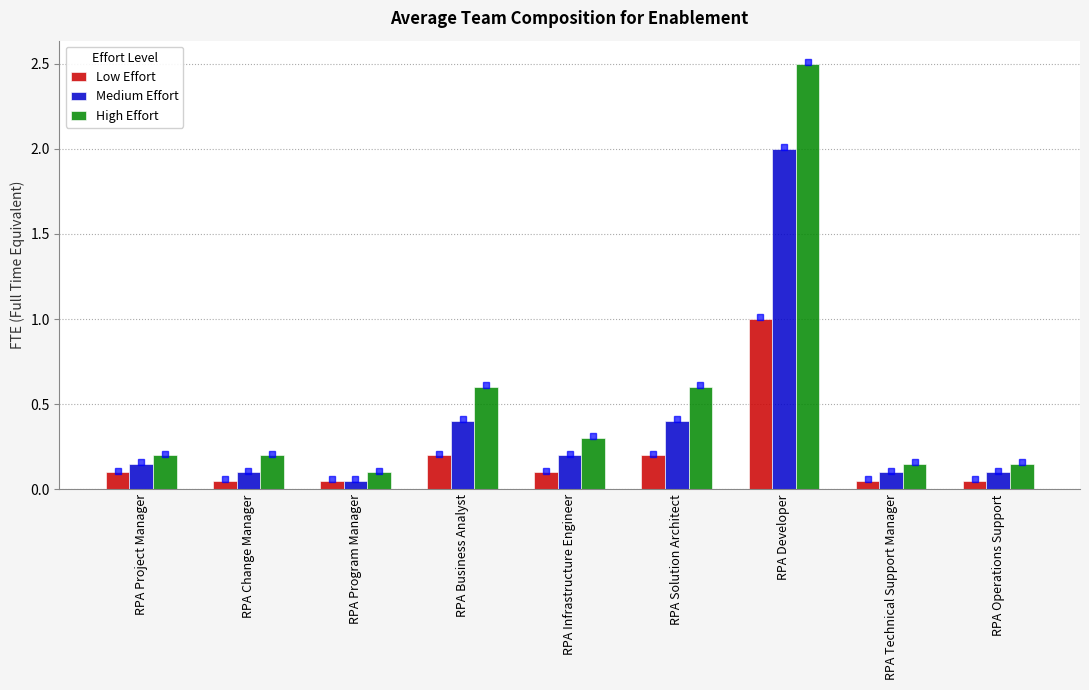

True or false: Low Effort has a value of 0.0 at RPA Infrastructure Engineer.

False